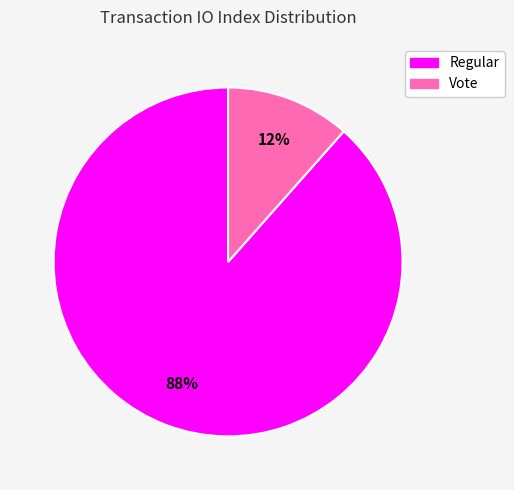

Between Vote and Regular, which is larger?

Regular